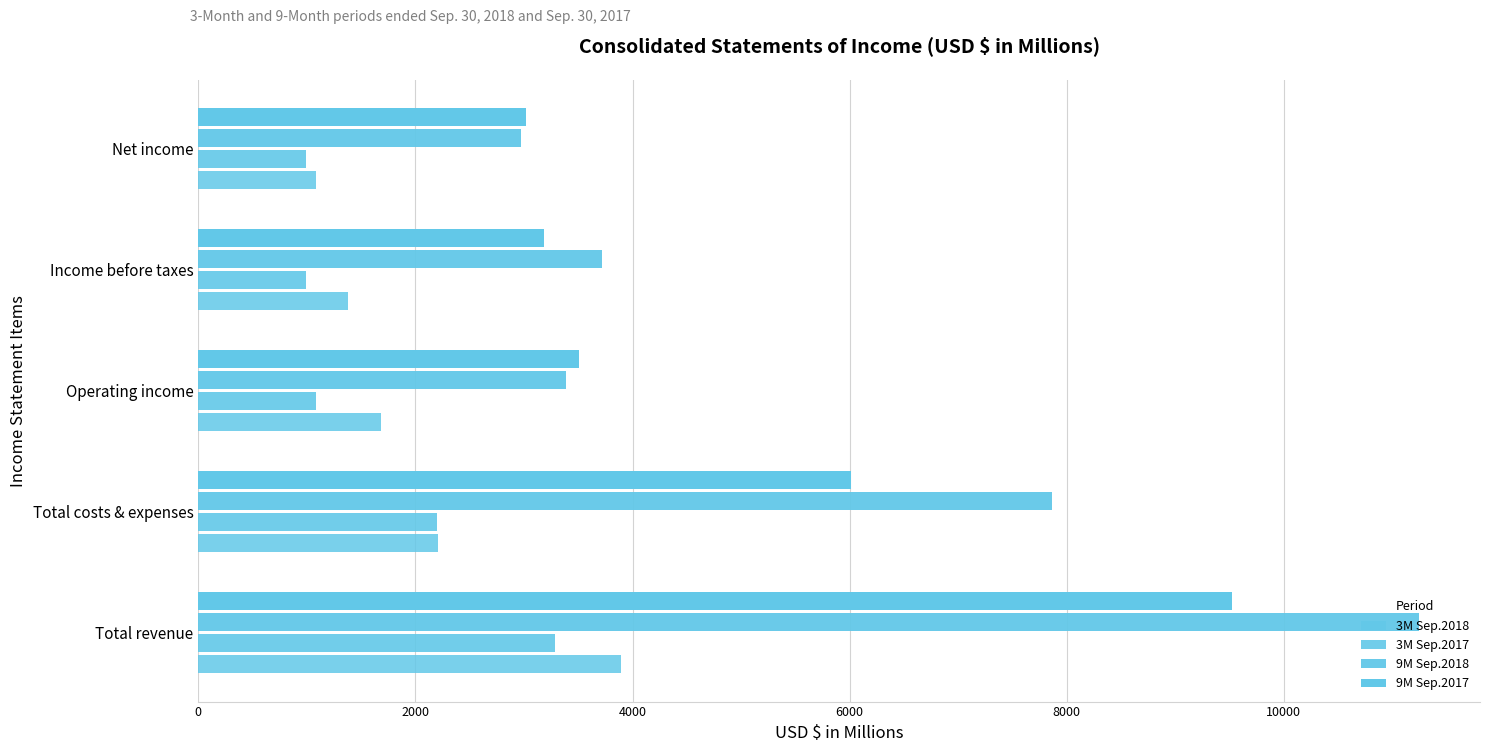

What is the minimum value shown in the chart?

988